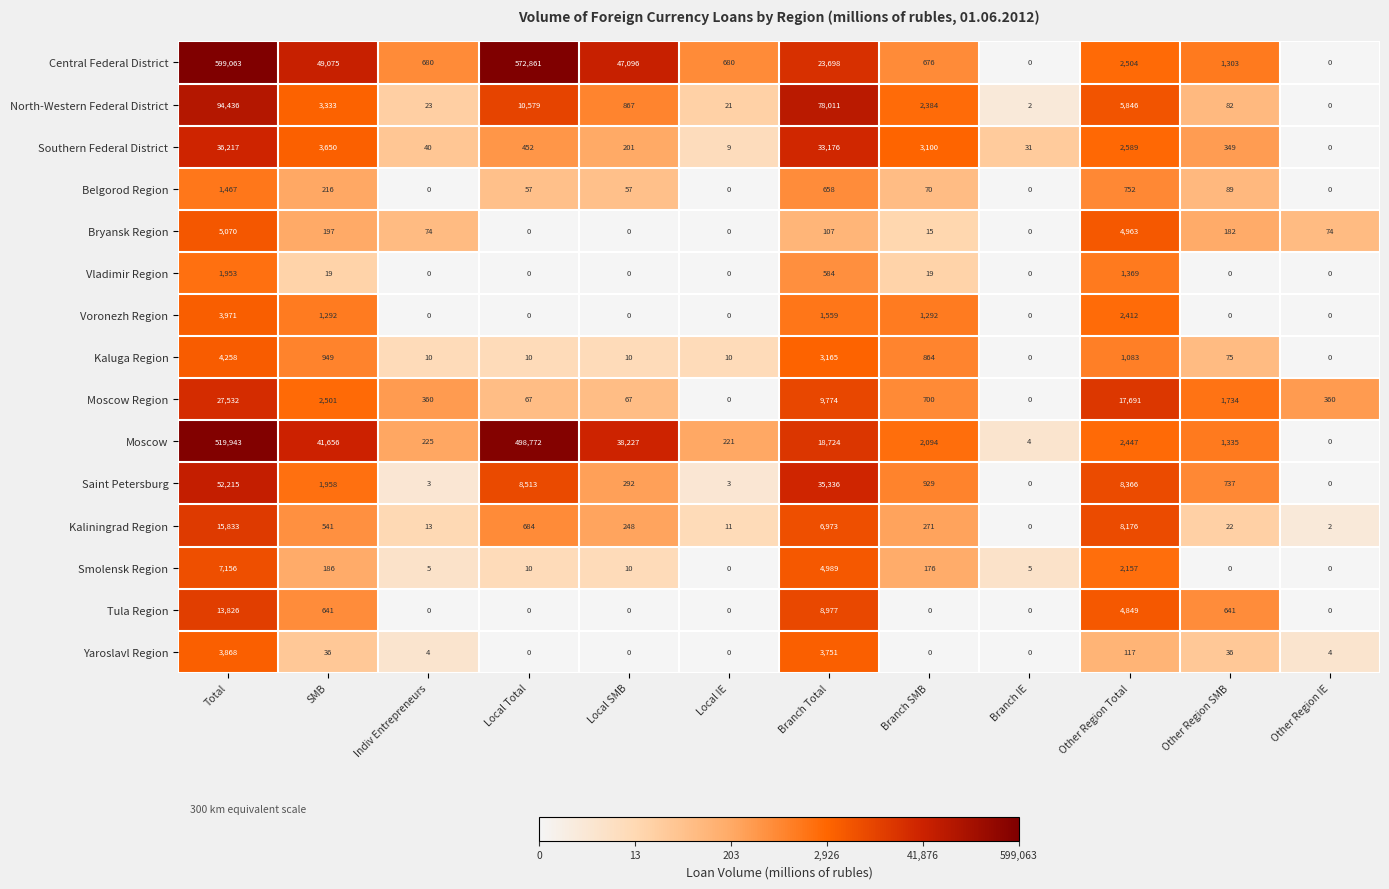

Which series changed the most between Indiv Entrepreneurs and Branch Total?

North-Western Federal District